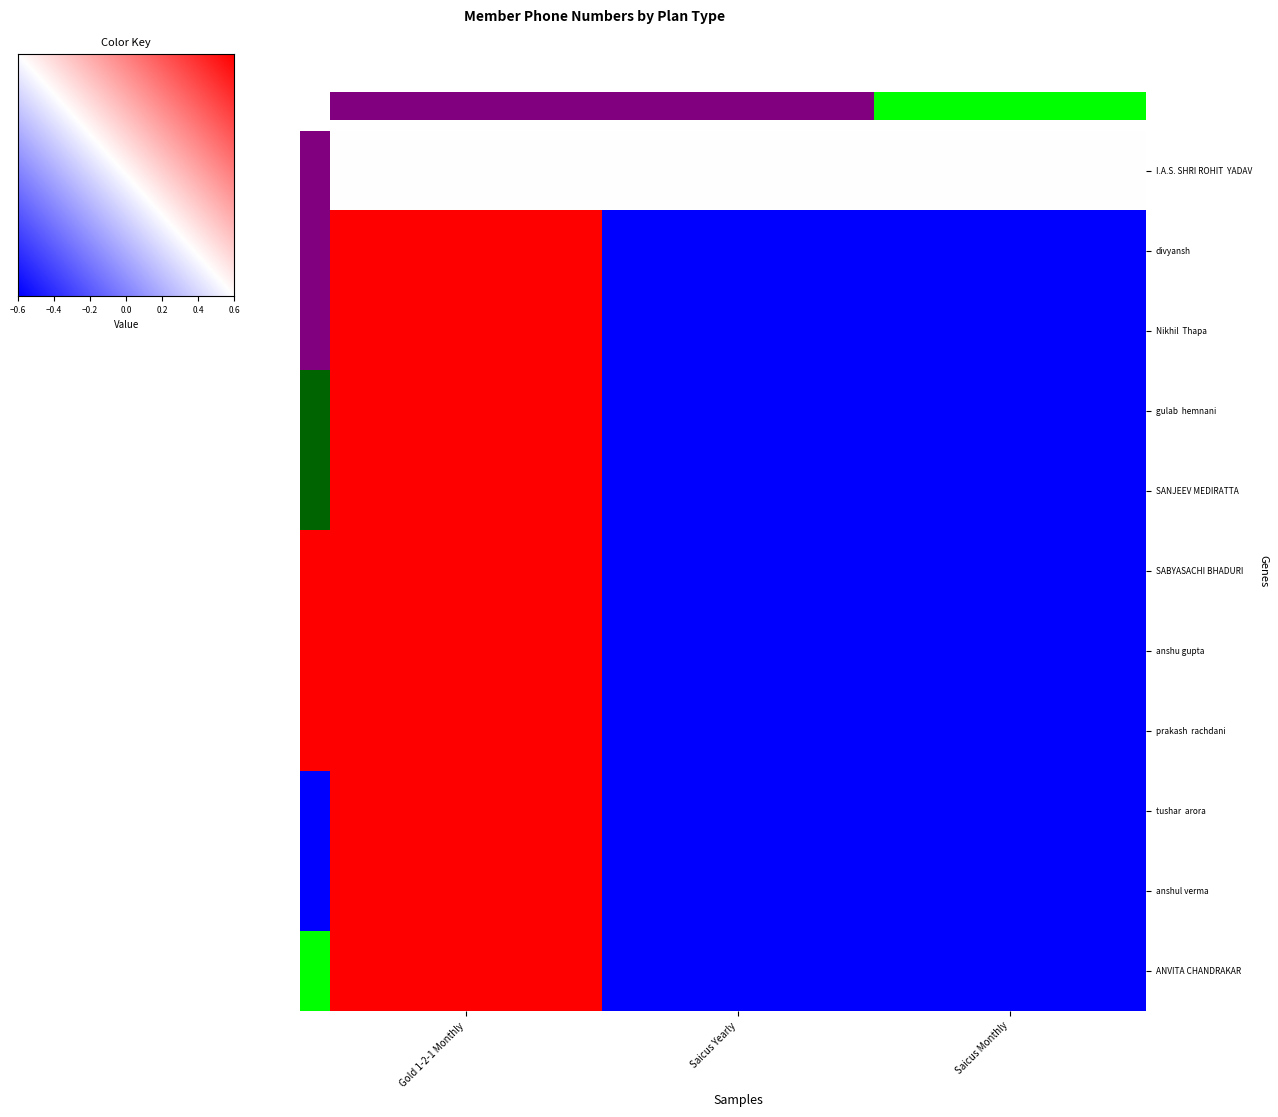

Rank the series by their maximum value, from lowest to highest.

divyansh, Nikhil  Thapa, gulab  hemnani, SANJEEV MEDIRATTA, SABYASACHI BHADURI, anshu gupta, prakash  rachdani, tushar  arora, anshul verma, ANVITA CHANDRAKAR